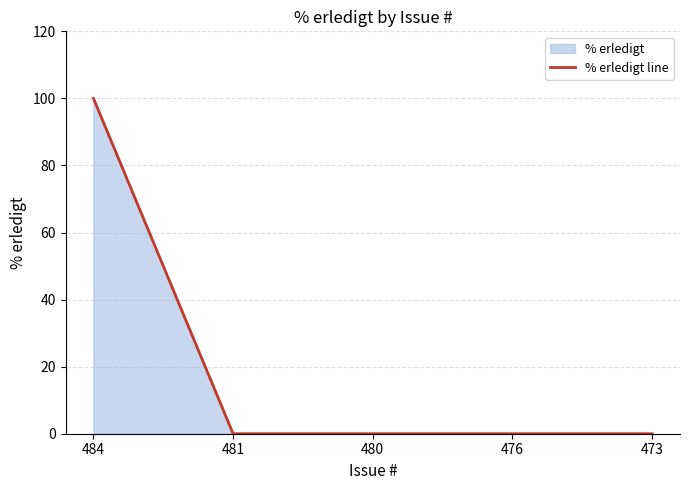

List the labels in order of value, largest first.

484, 481, 480, 476, 473